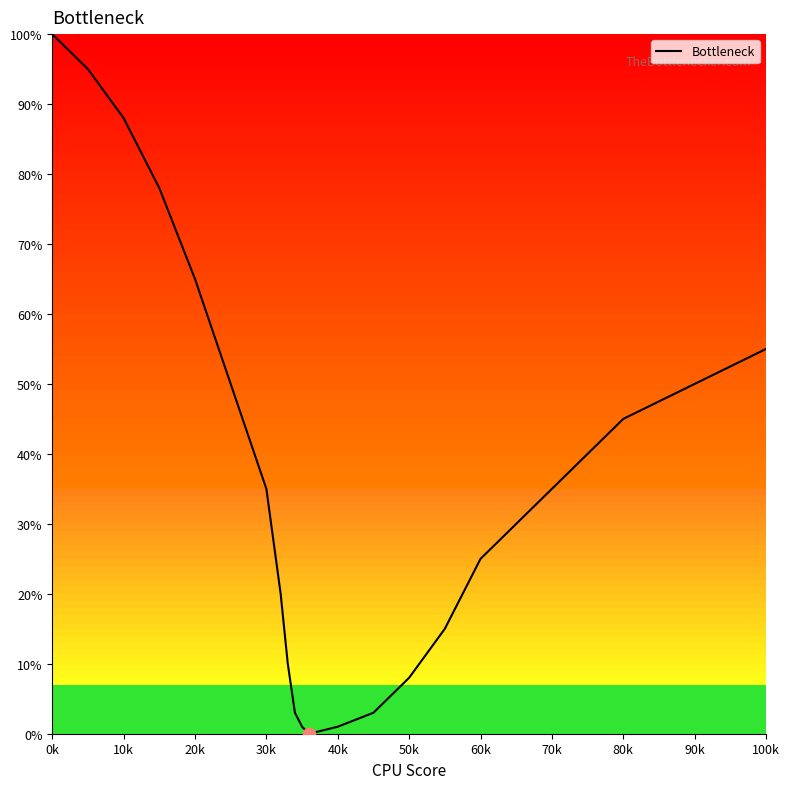

What is the greatest value displayed?

100